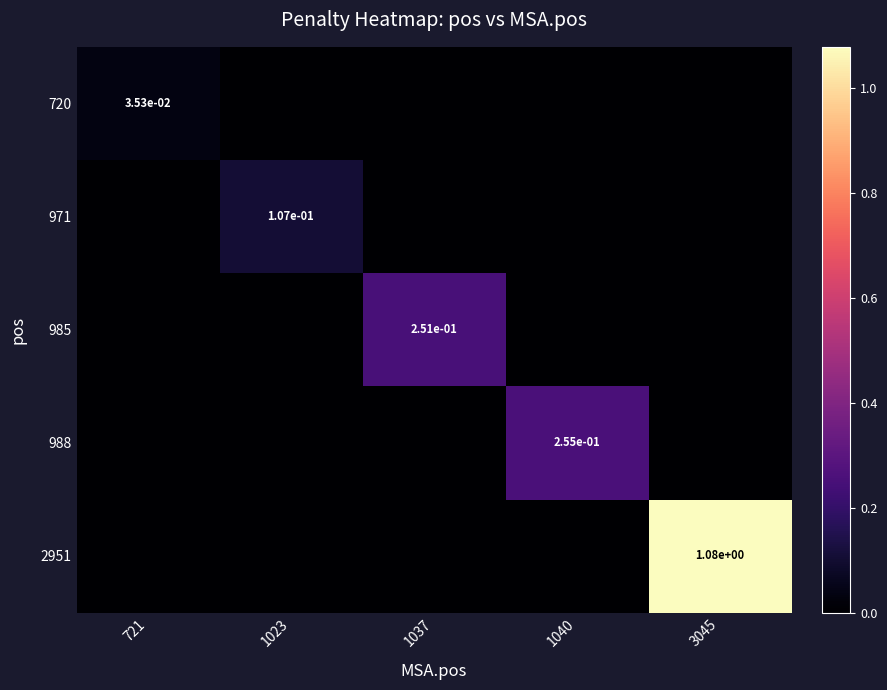

Which series has the largest total across all categories?

2951